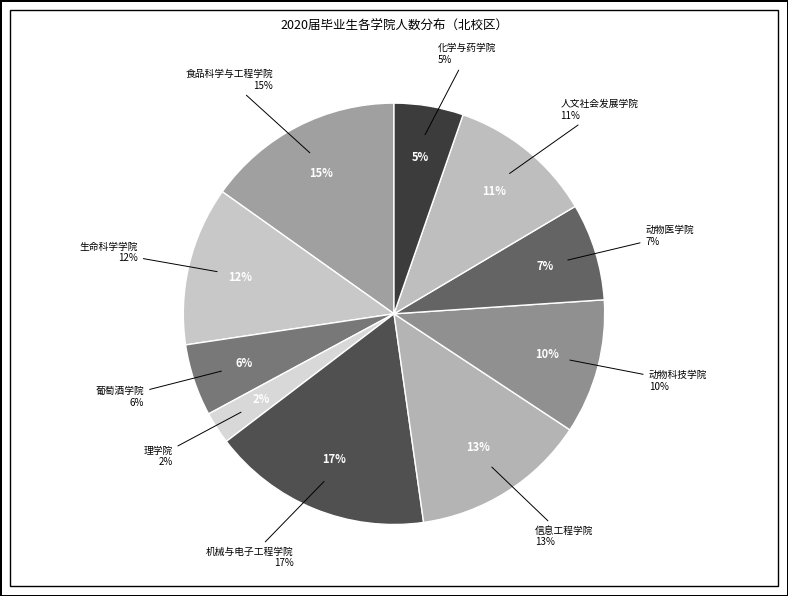

What is the smallest slice in the pie chart?

理学院